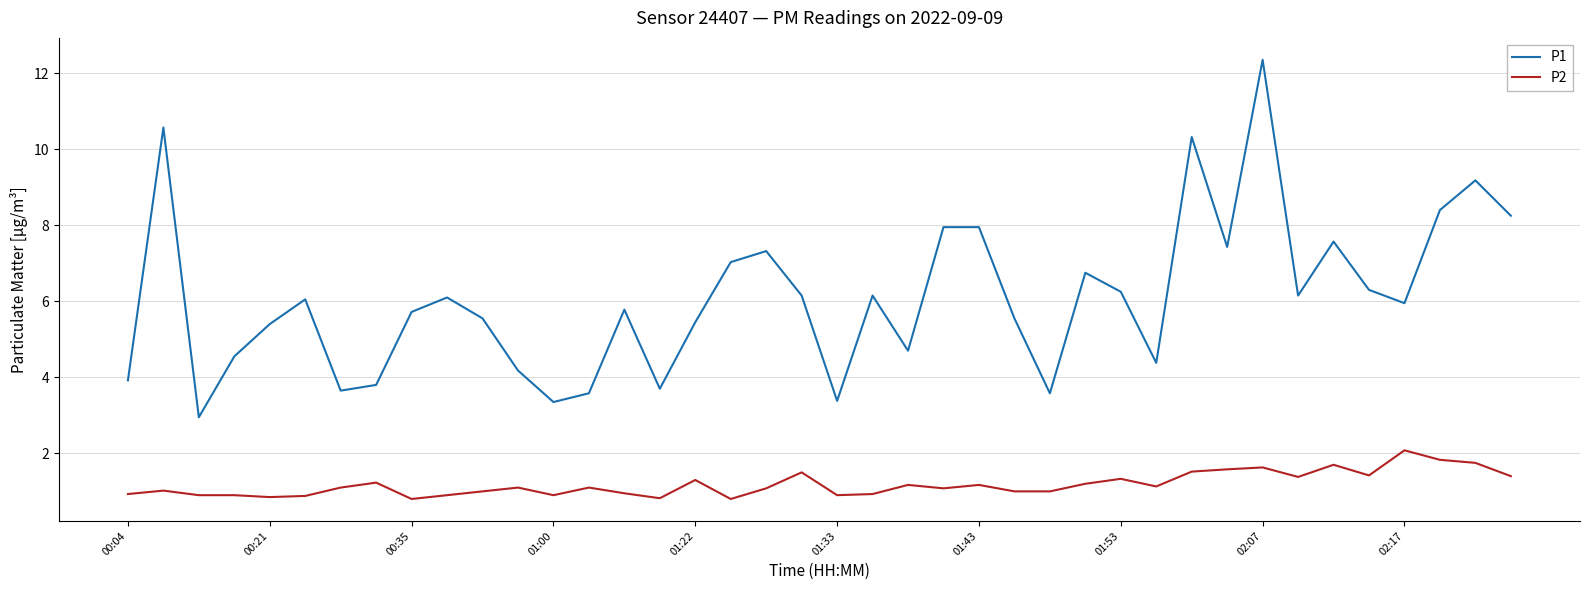

What is the difference between the maximum and minimum values in the P1 series?

9.4